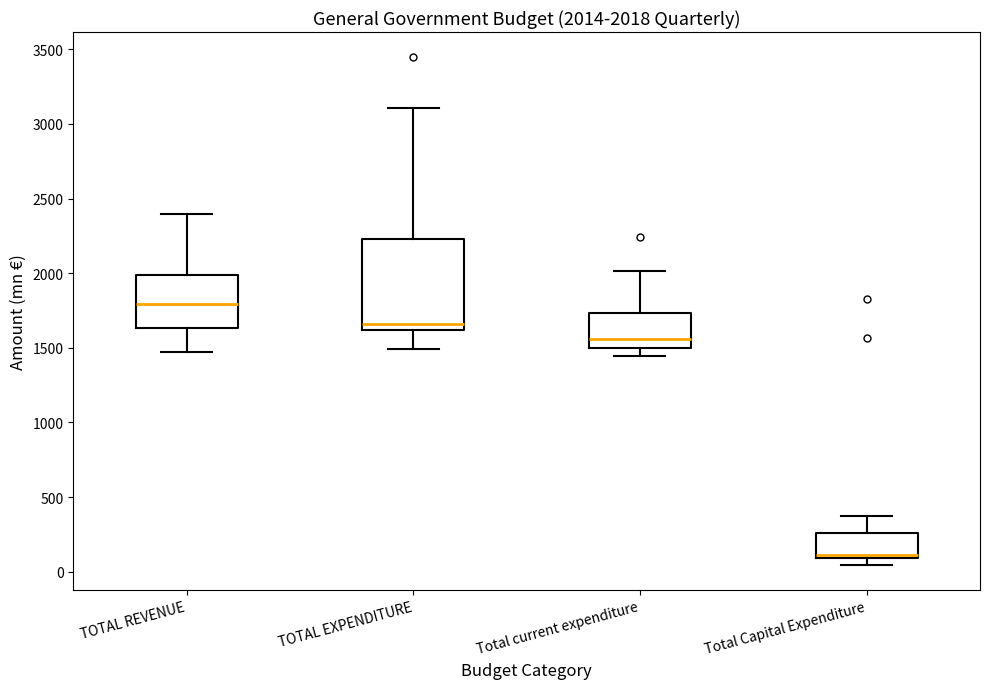

Which box has the highest median line?

TOTAL REVENUE